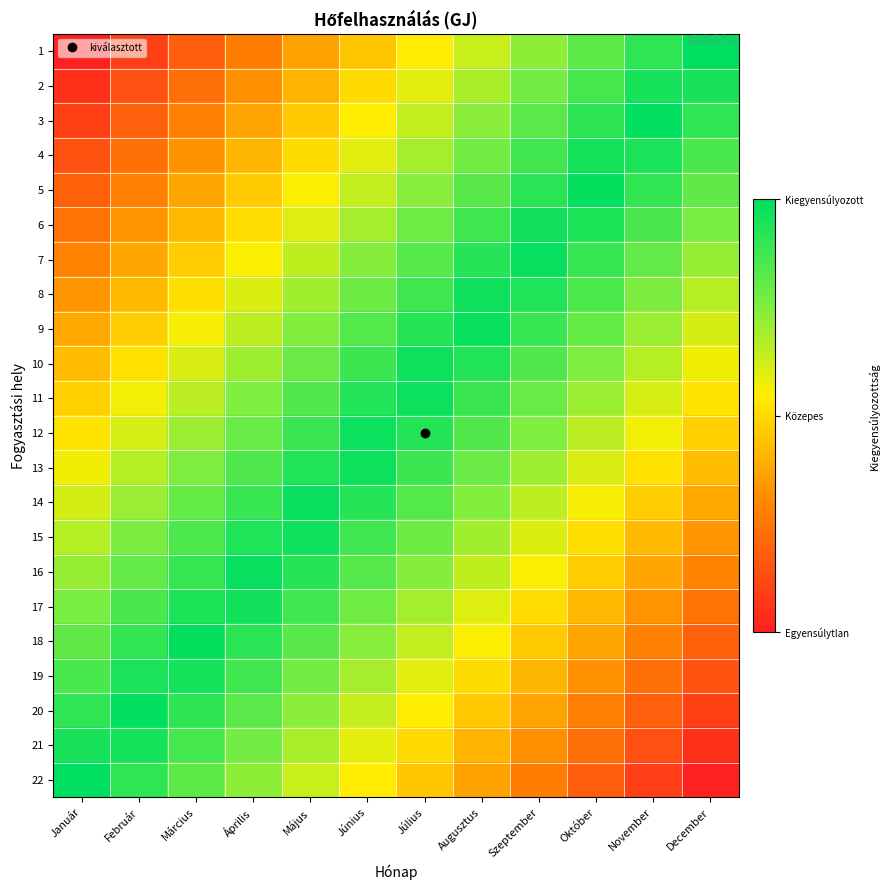

At which category does the chart reach its minimum across all series?

Január